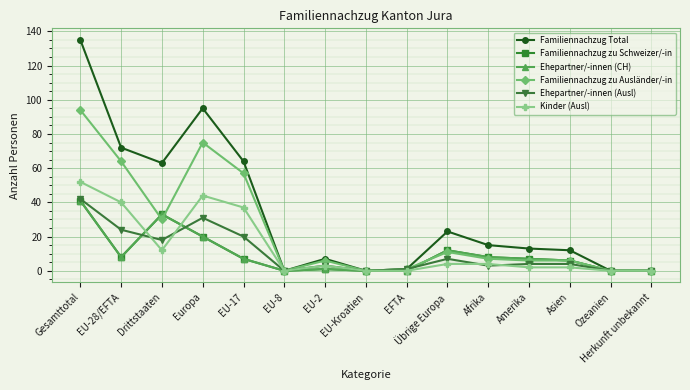

Is this an area chart (filled region under the line)?

No